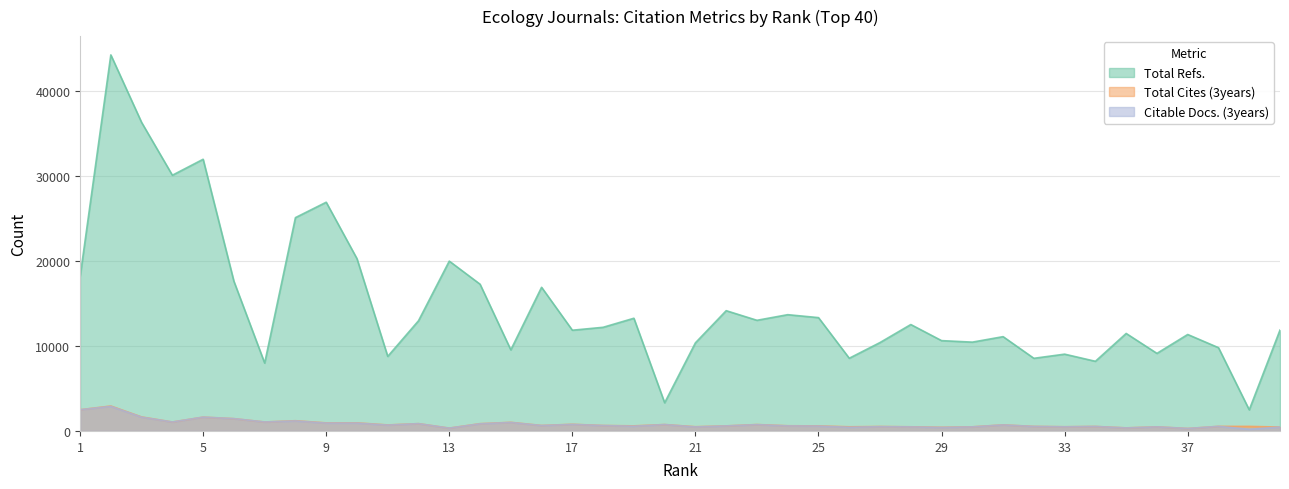

What is the difference between the maximum and minimum values in the Total Cites (3years) series?

2648